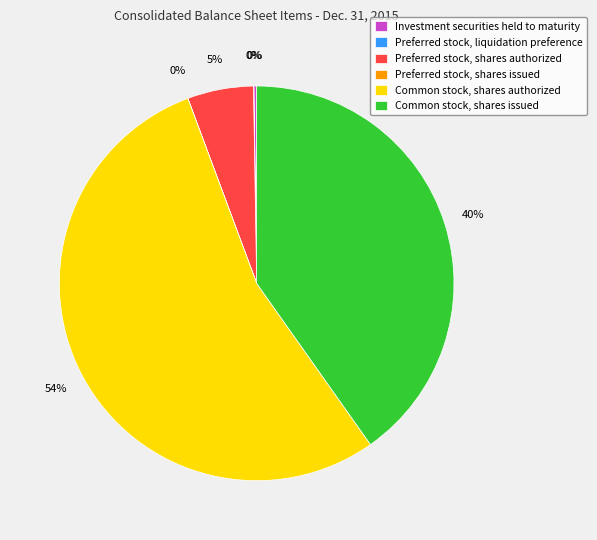

To the nearest percent, what portion does Preferred stock, shares authorized represent?

5%